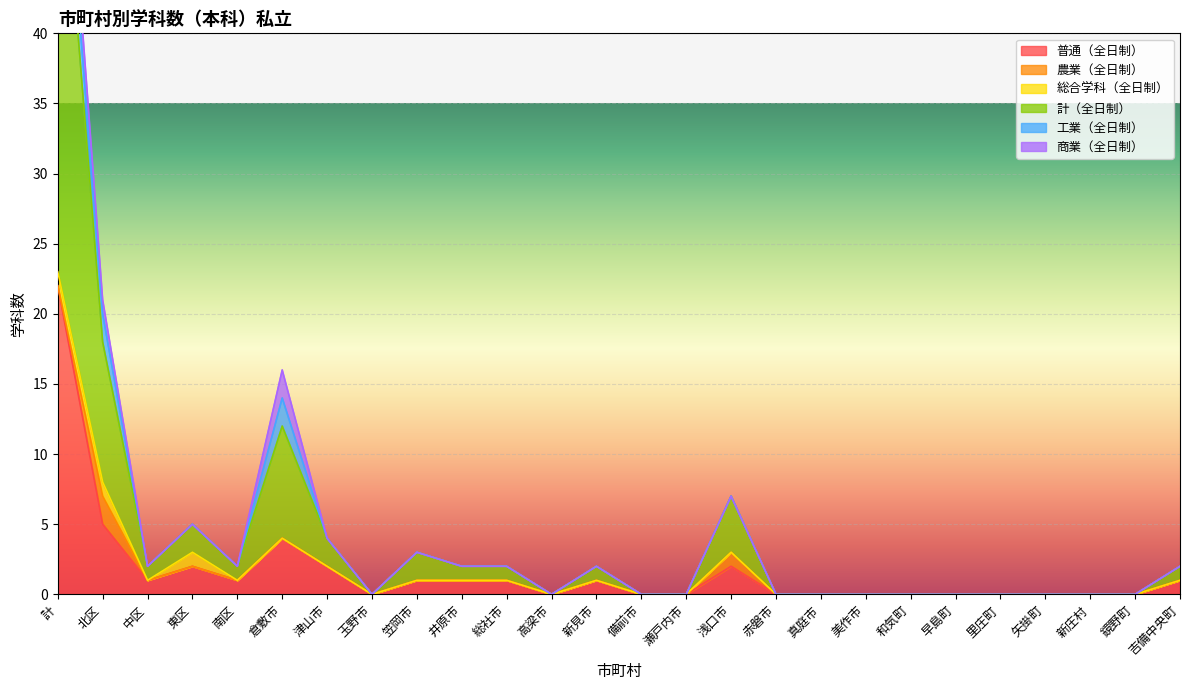

How many lines are shown in the chart?

6